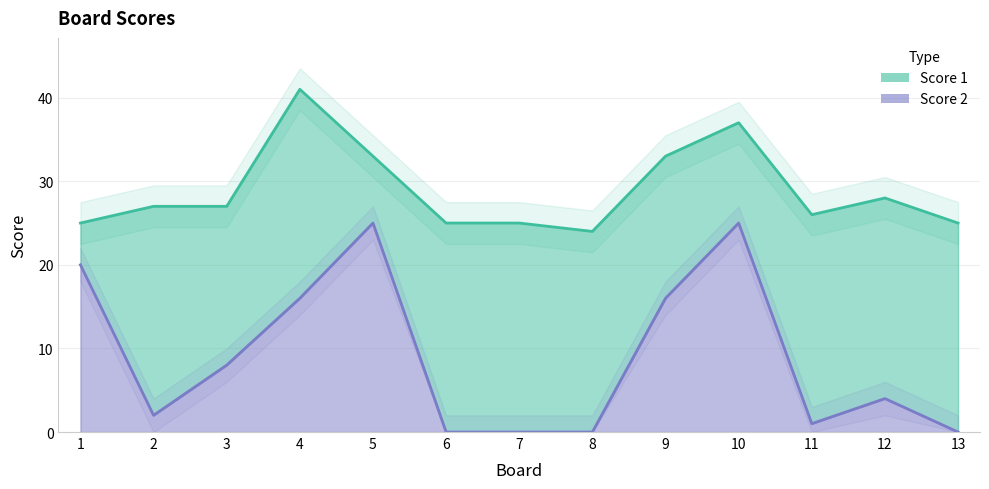

Is it true that the value at 1 is 35?

False